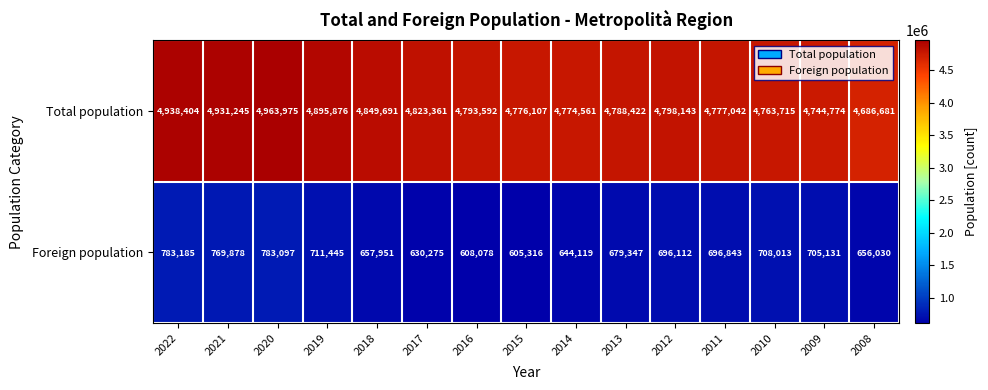

Rank the series at 2010 from lowest to highest value.

Foreign population, Total population